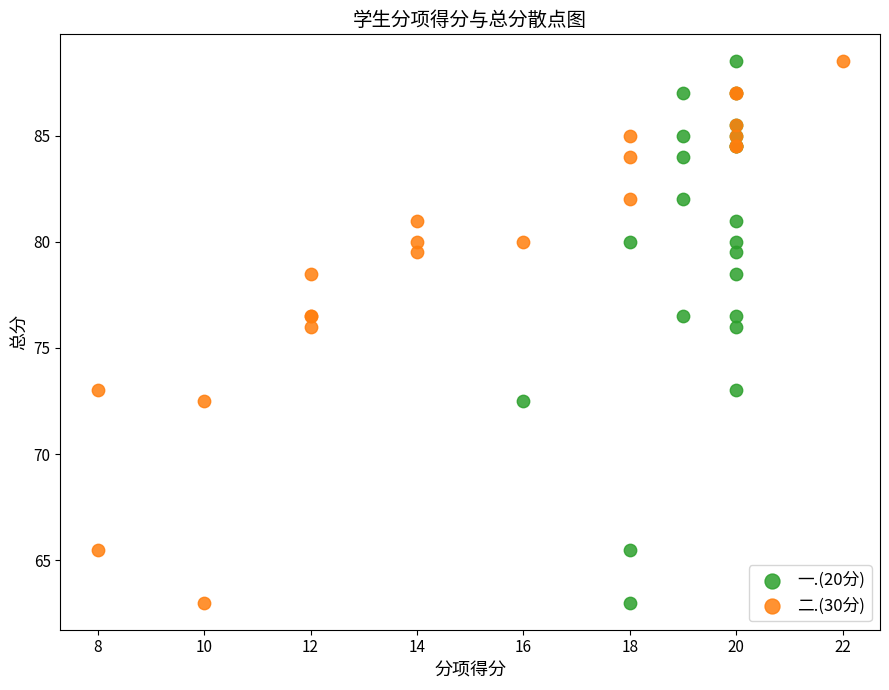

What are all the series names shown in the legend?

一.(20分), 二.(30分)